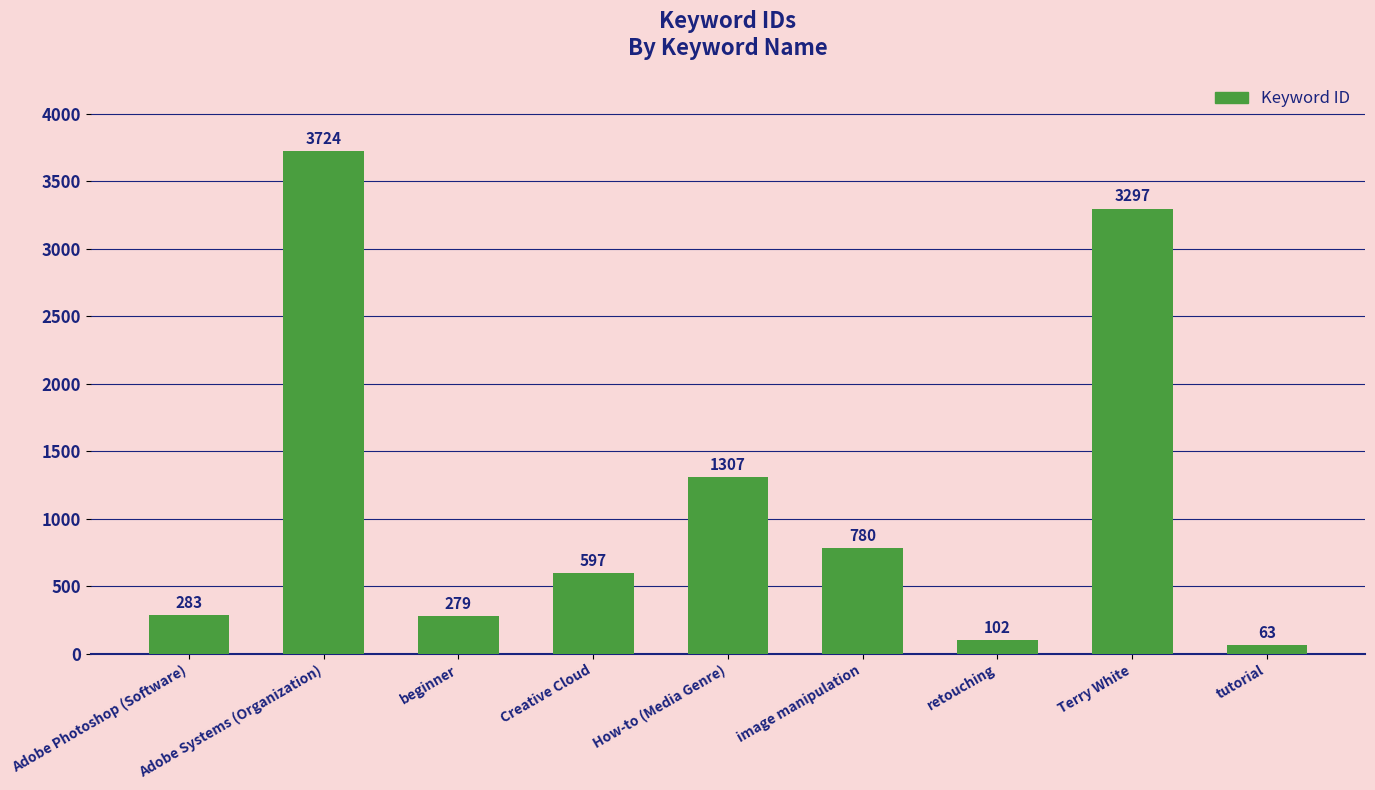

What position from the left is Adobe Photoshop (Software)?

1